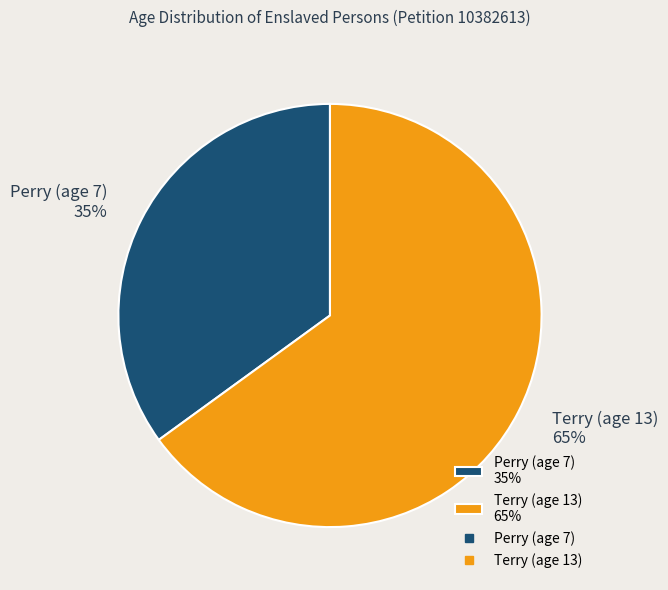

Count the number of slices in the pie.

2